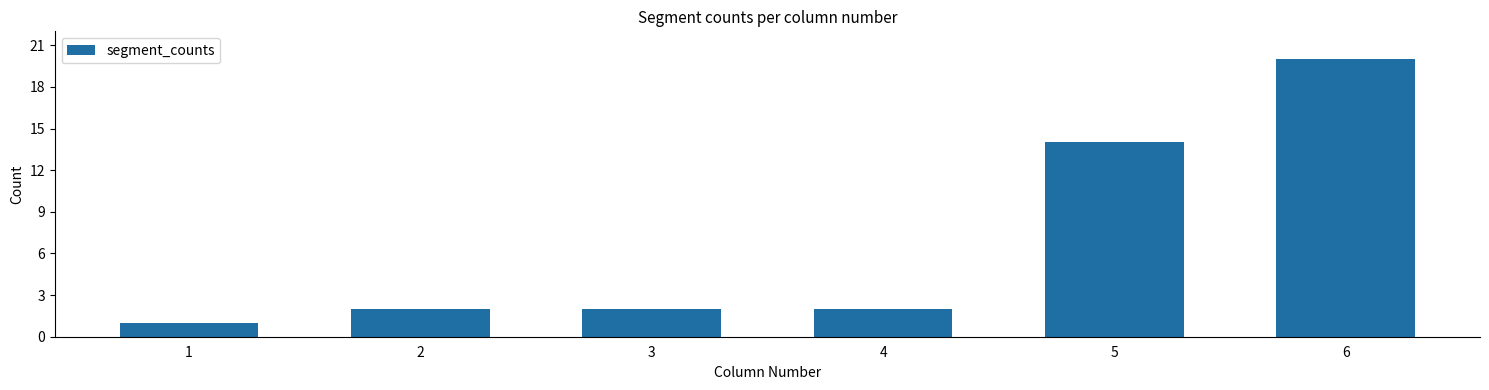

What is the difference between the maximum and second lowest values?

18